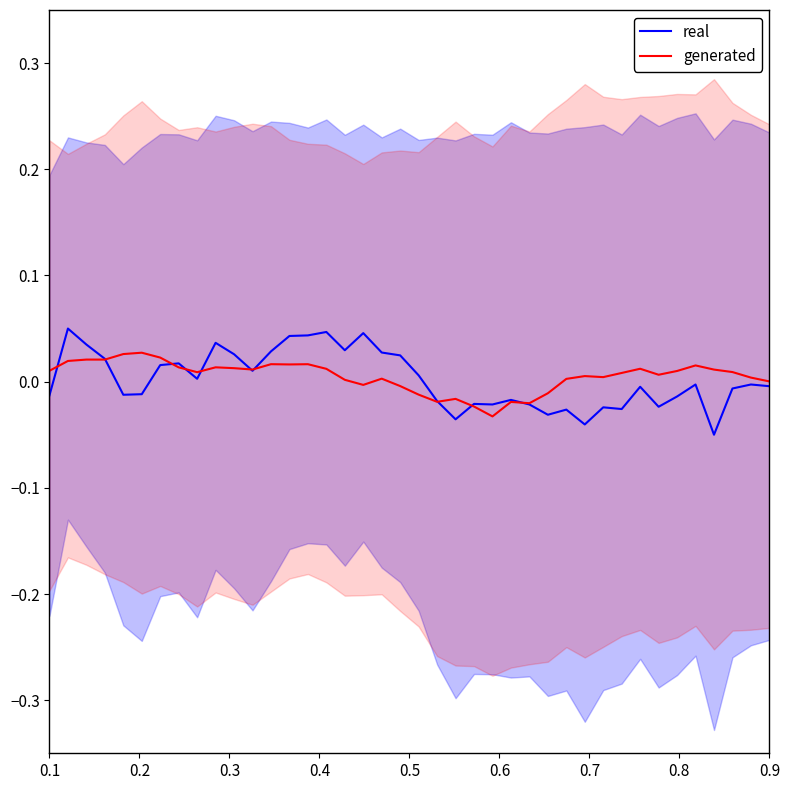

Is the value of generated at 37 greater than the value of real at 32?

Yes